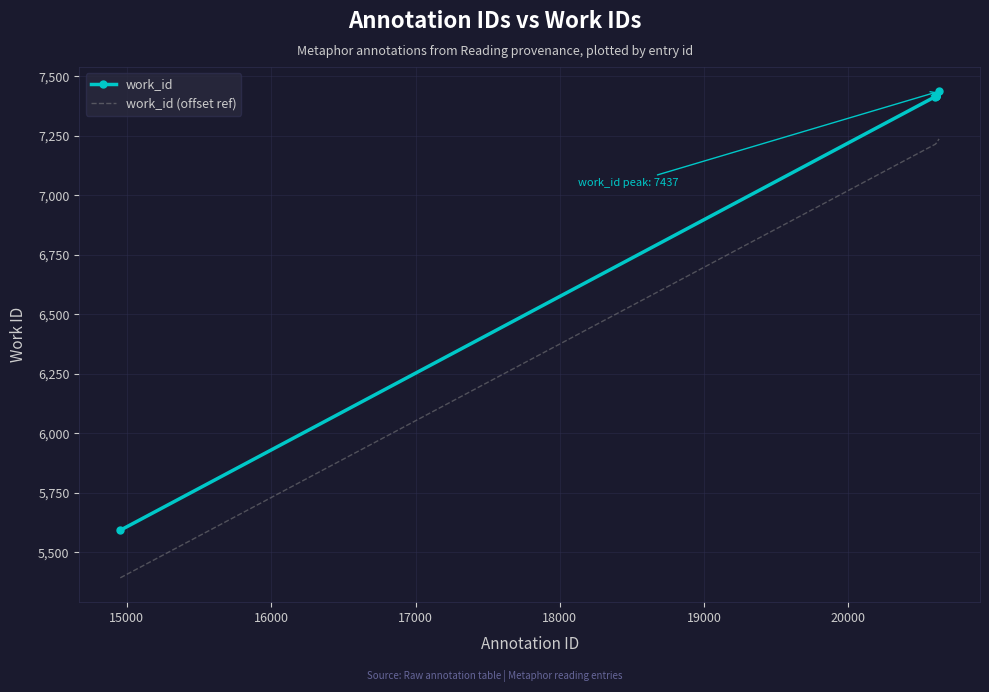

True or false: work_id and work_id (offset ref) cross at least once.

False